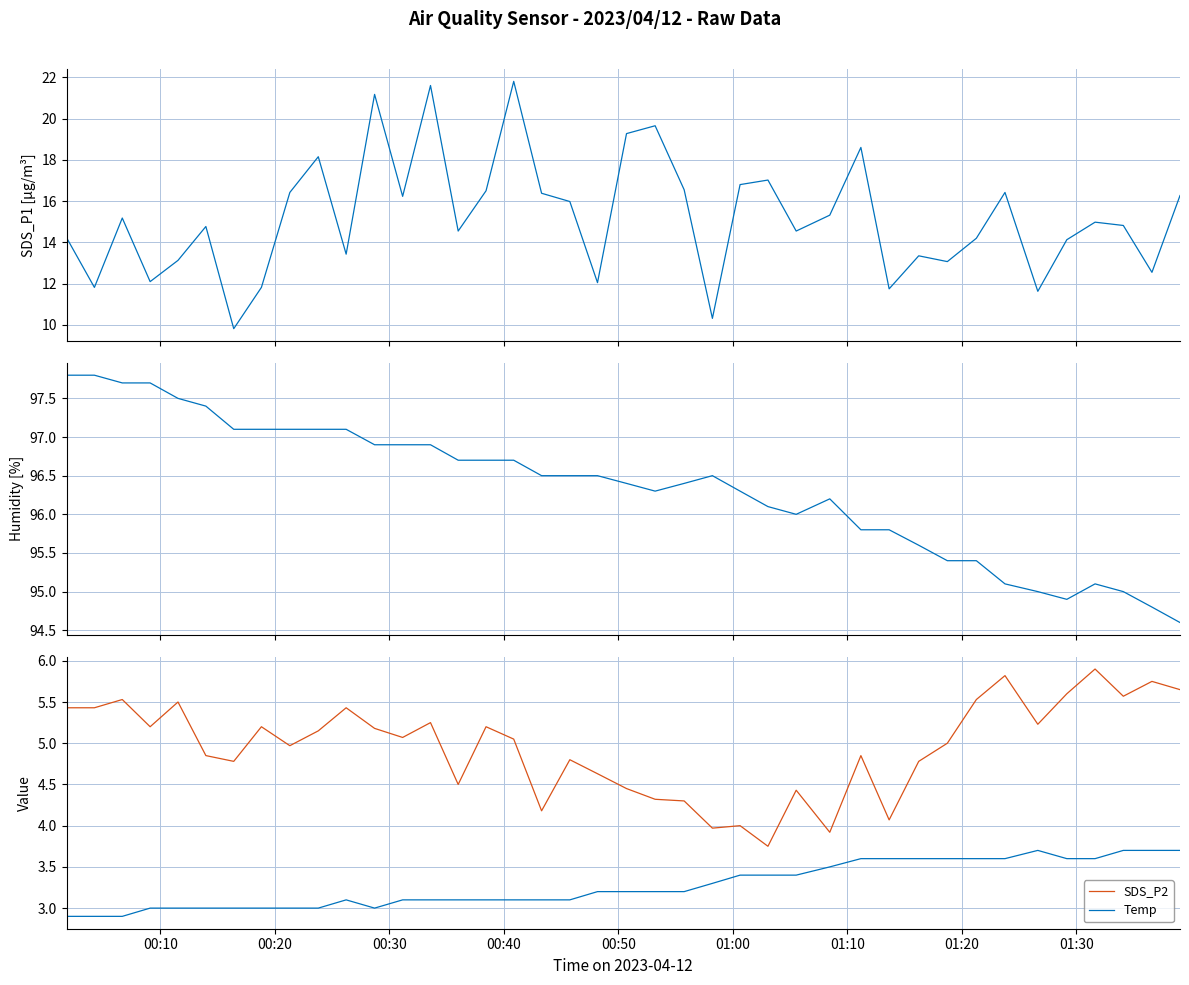

True or false: Temp and SDS_P2 intersect in this chart.

False